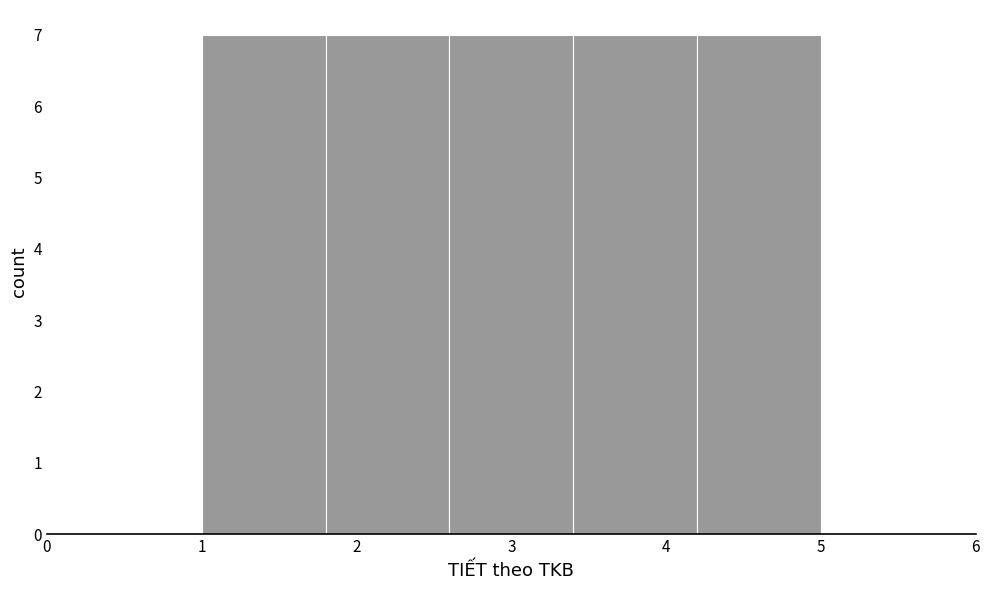

How tall is the bar that spans 3.4 to 4.2 on the x-axis? The values are not printed on the chart, so give them approximately, as read against the axis.

7